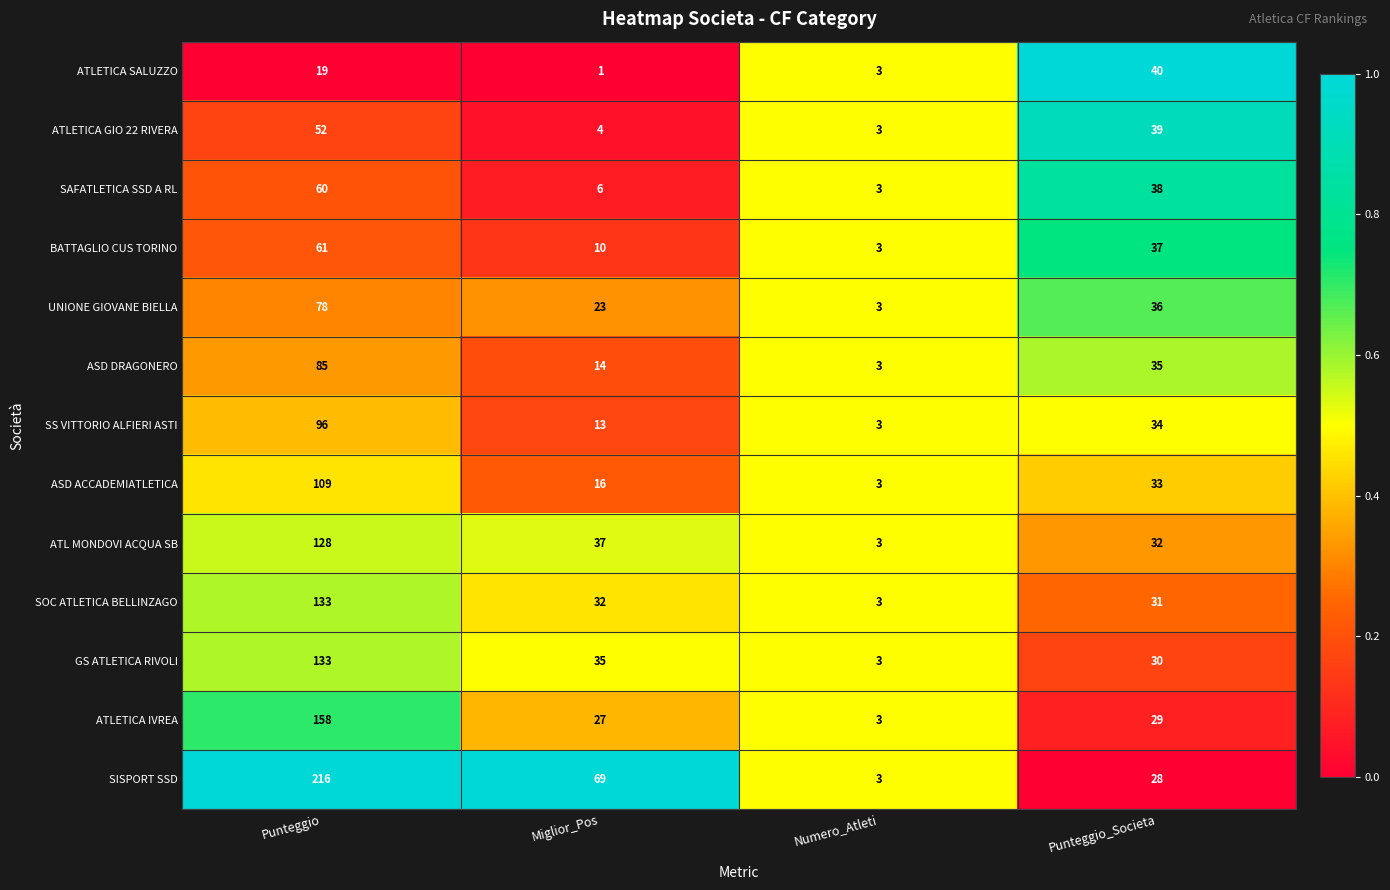

Which series has the largest range (max minus min)?

SISPORT SSD